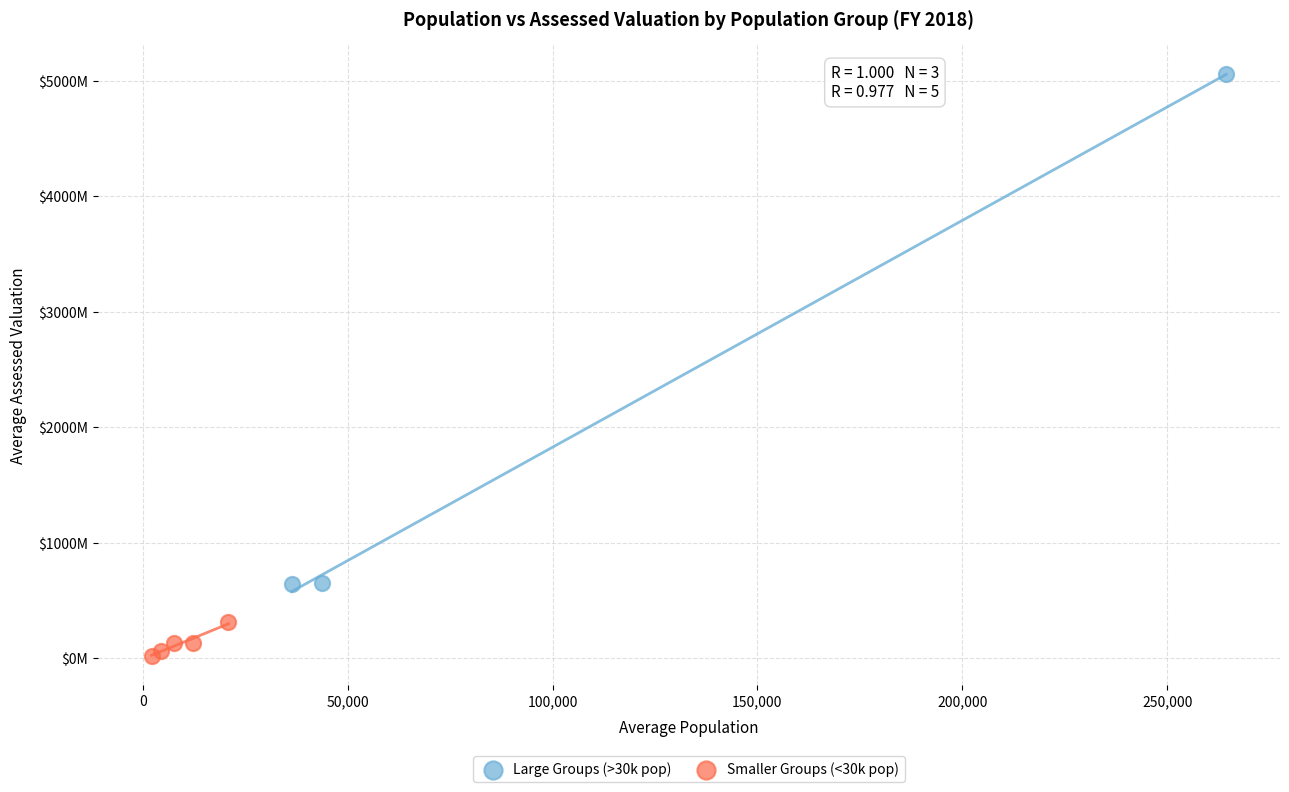

Which series reaches the minimum Y coordinate?

Smaller Groups (<30k pop)